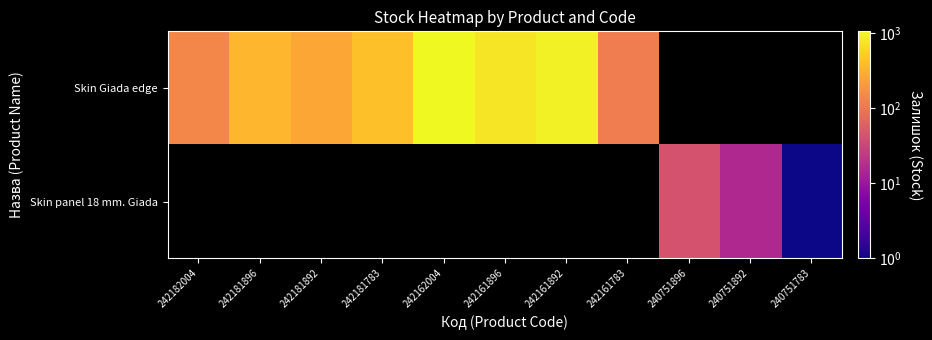

Which label corresponds to the largest value in the chart?

242162004